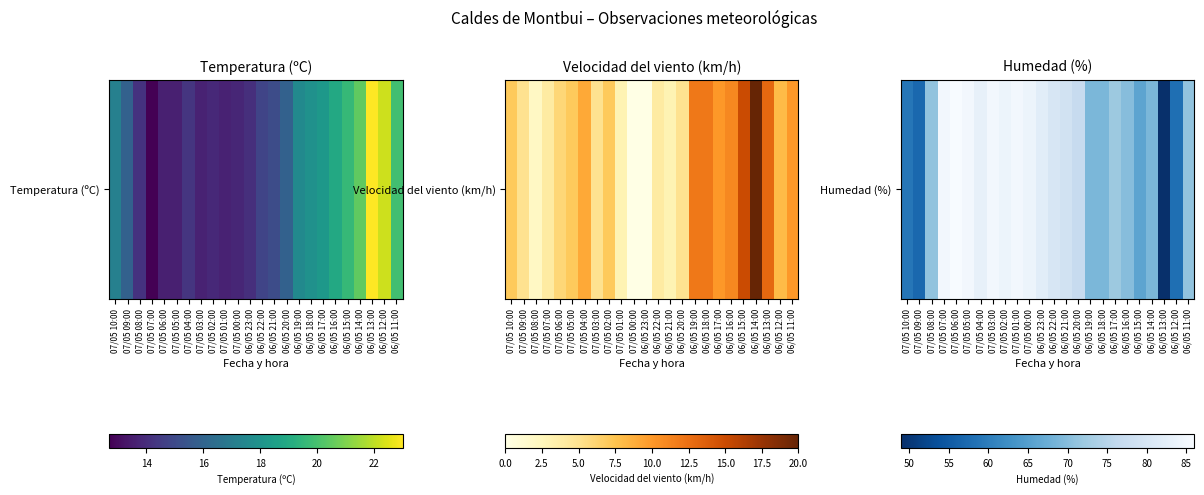

What is the sum of the values at 06/05 17:00 and 06/05 16:00?

142